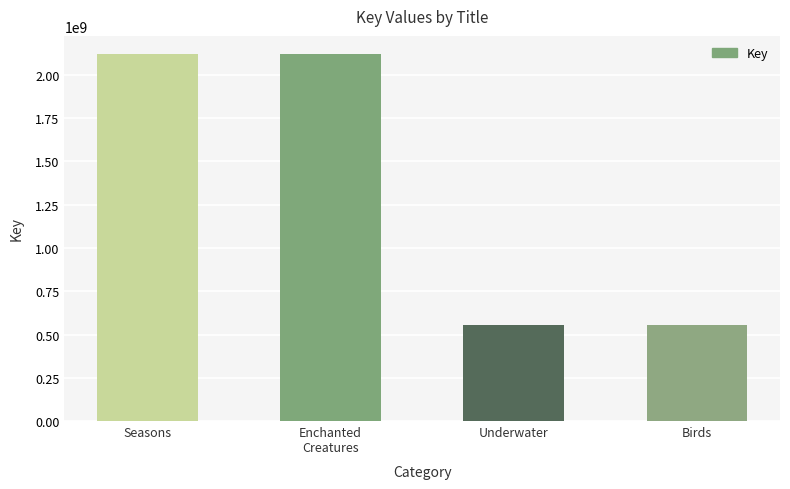

The value at Seasons is 2119556047. True or false?

True